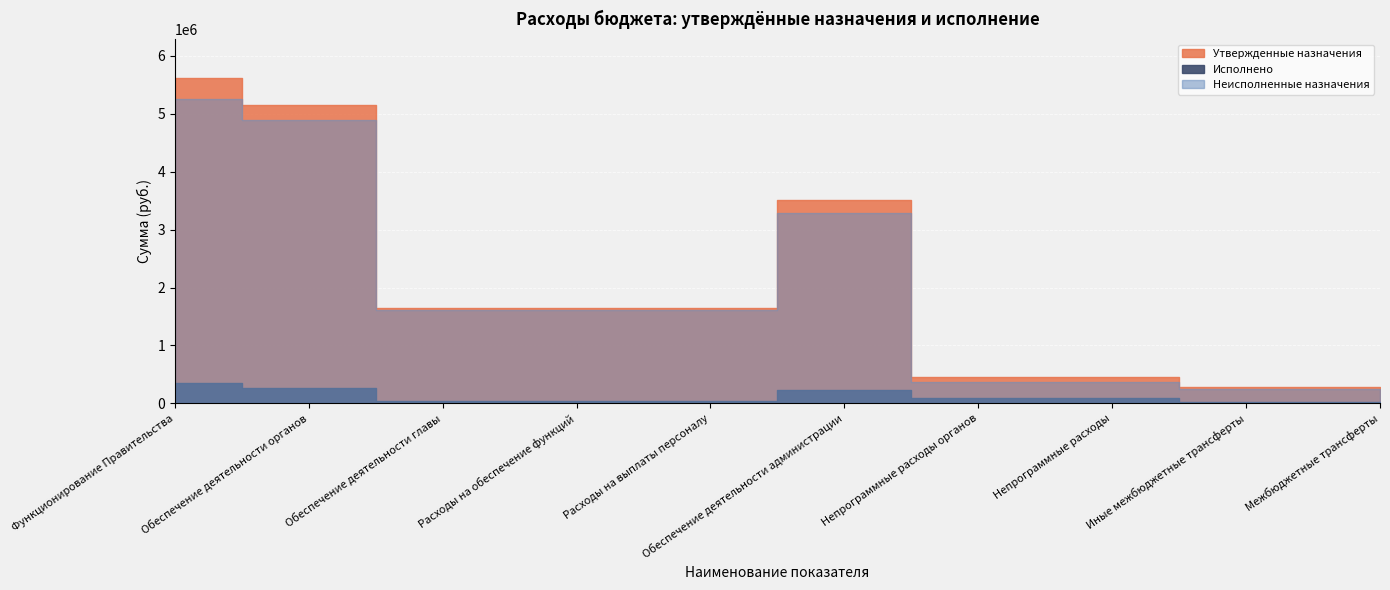

At which label does Неисполненные назначения reach its minimum?

Иные межбюджетные трансферты